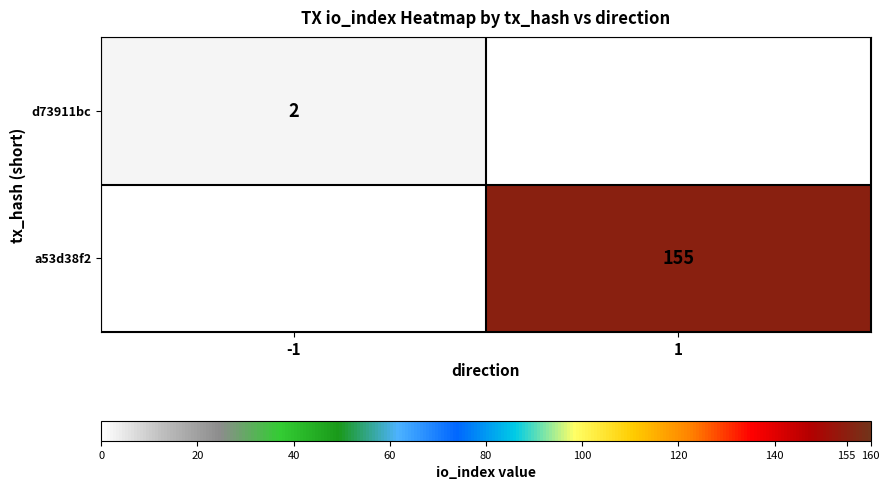

Is it true that a53d38f2 equals 155 at 1?

True